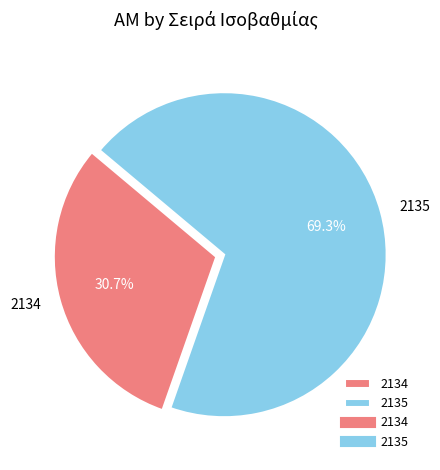

True or false: 2135 accounts for 69% of the total.

True